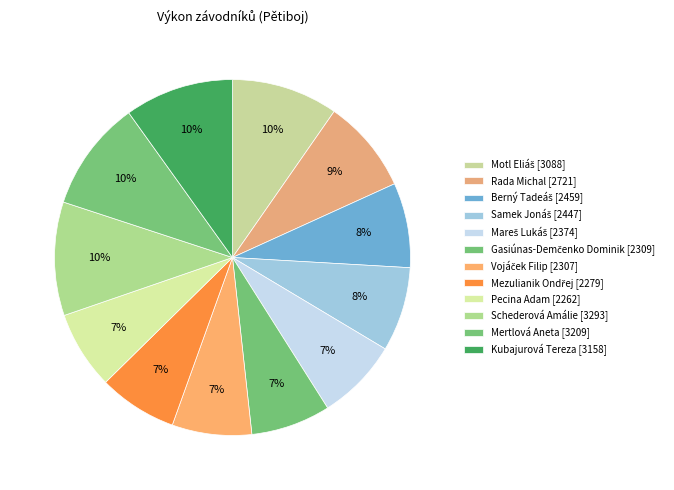

Which category has the biggest portion of the pie?

Schederová Amálie